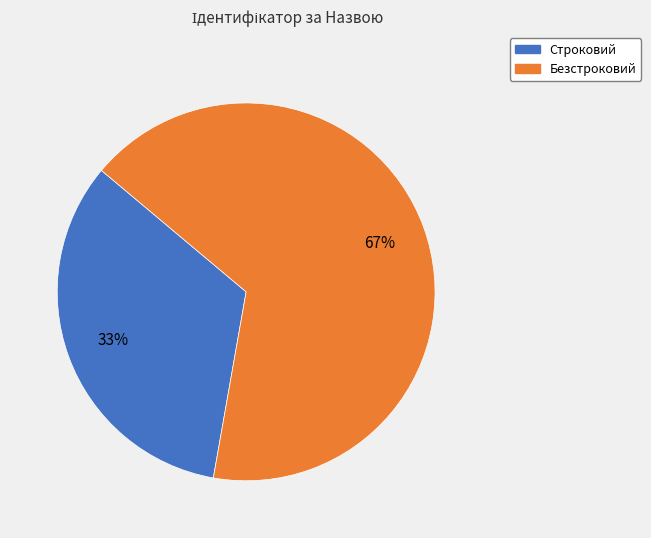

Count the number of slices in the pie.

2